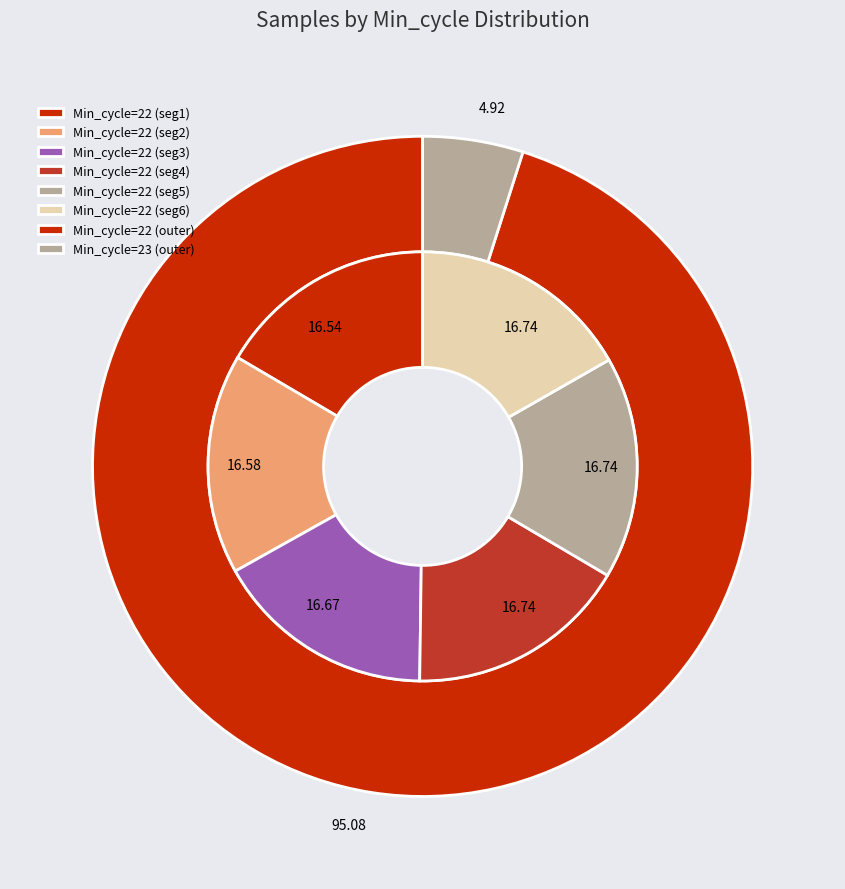

True or false: 20031 accounts for 1% of the total.

False